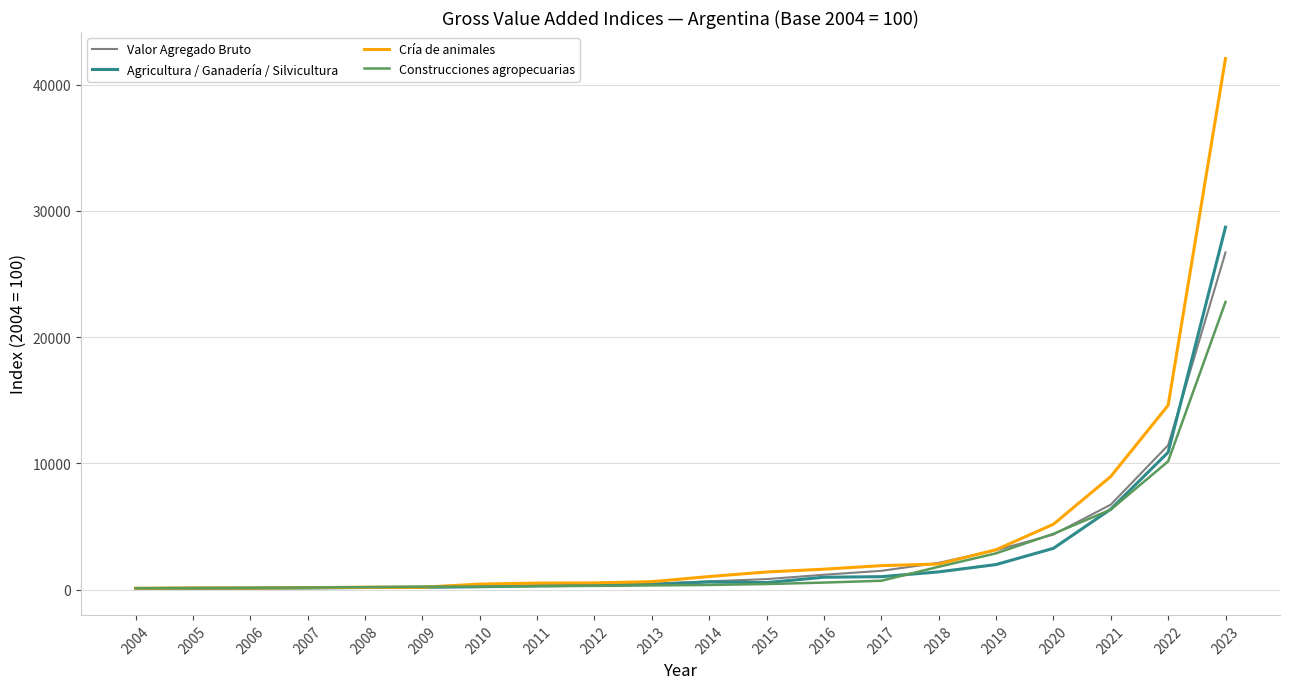

Is the value of Agricultura / Ganadería / Silvicultura at 2020 greater than the value of Valor Agregado Bruto at 2010?

Yes